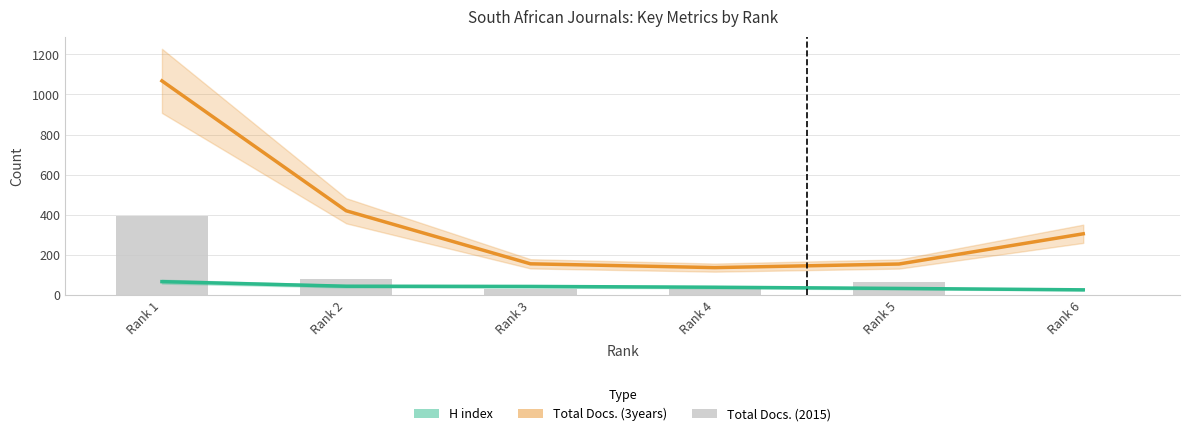

Reading left to right, transcribe all the data shown in this chart.

H index: 65	42	41	37	31	24
Total Docs. (3years): 1068	419	154	135	153	304
Total Docs. (2015): 394	76	28	27	63	0